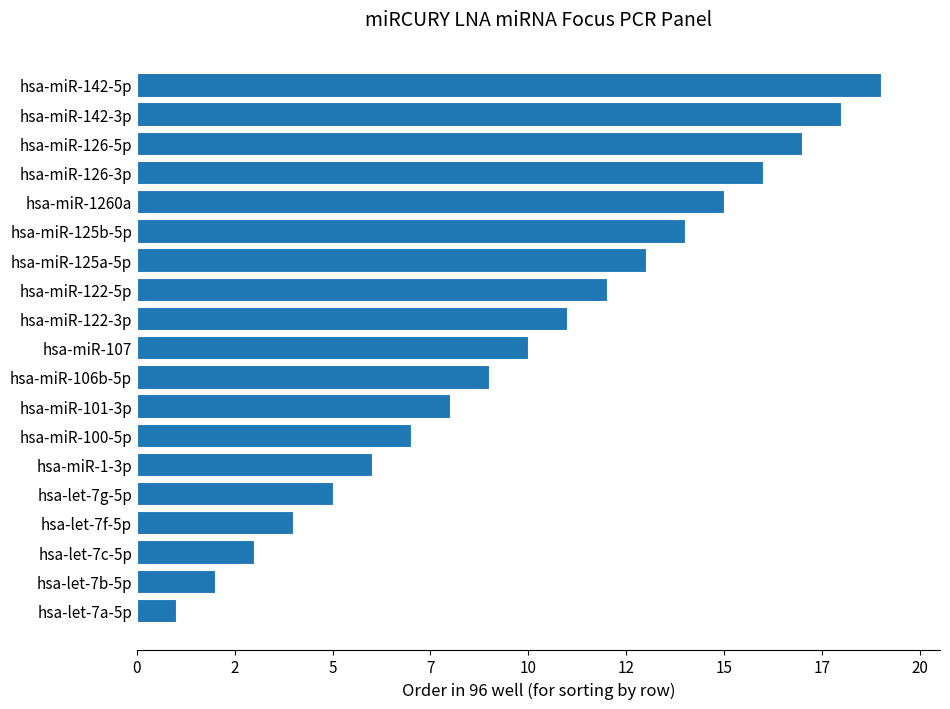

Are the bars horizontal?

Yes